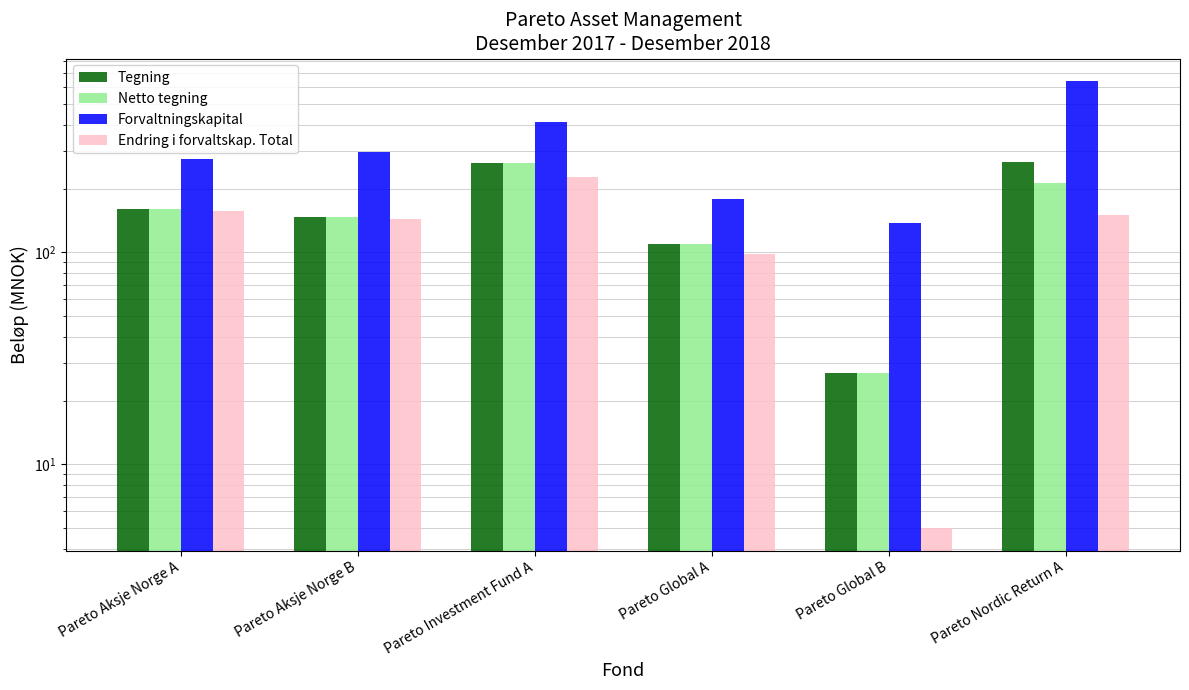

Is the value of Endring i forvaltskap. Total at Pareto Aksje Norge B greater than the value of Netto tegning at Pareto Investment Fund A?

No